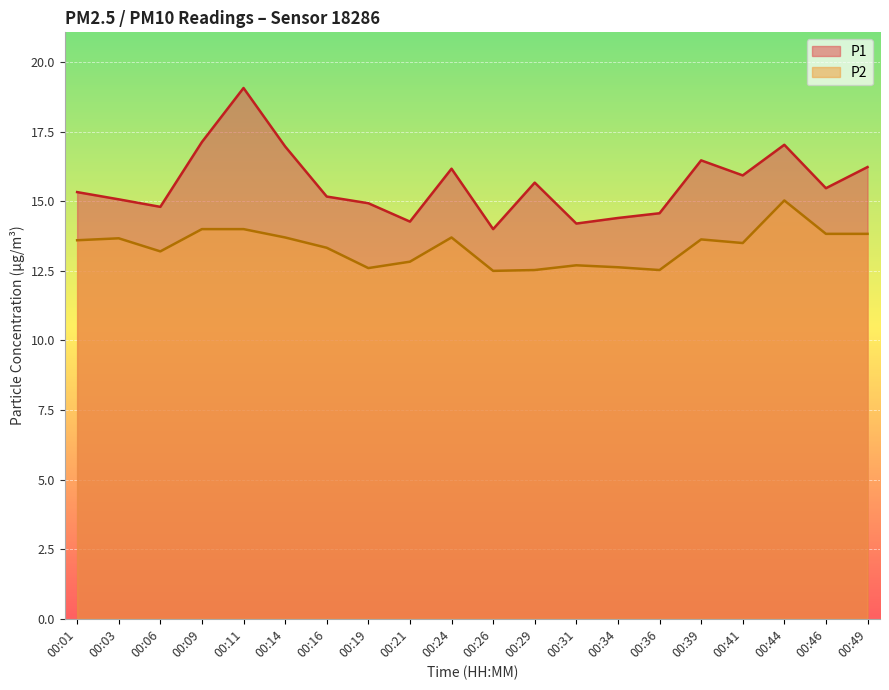

What is the sum of all P2 values?

267.3